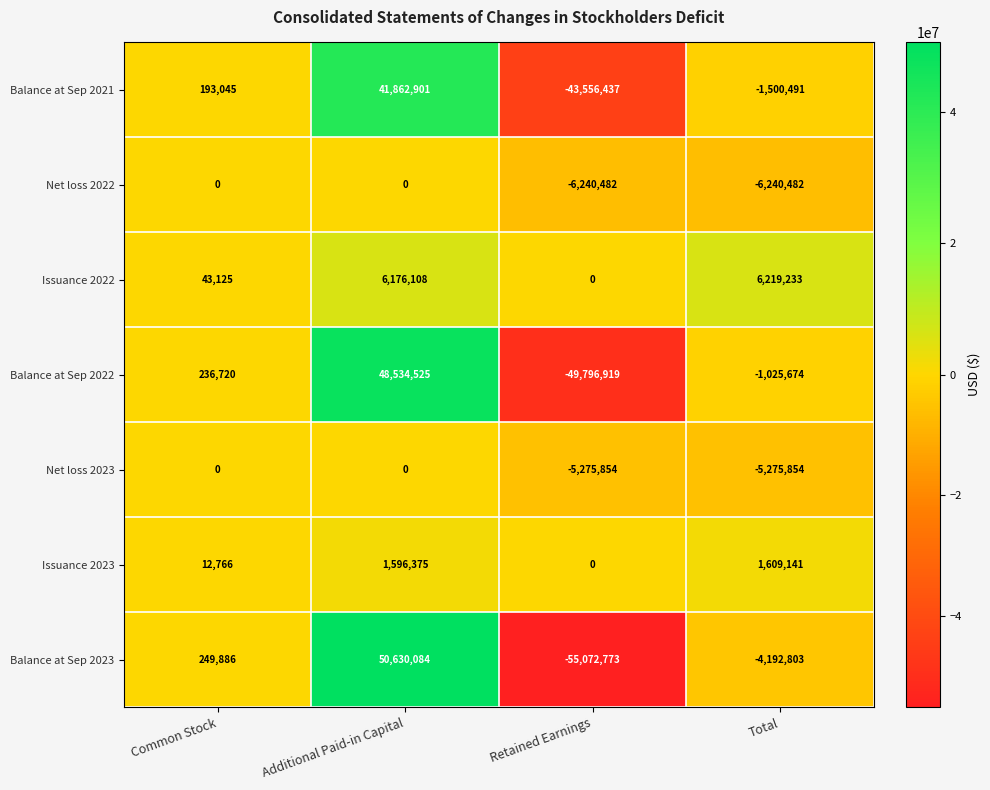

What is the difference between the highest and lowest values at Common Stock?

249886